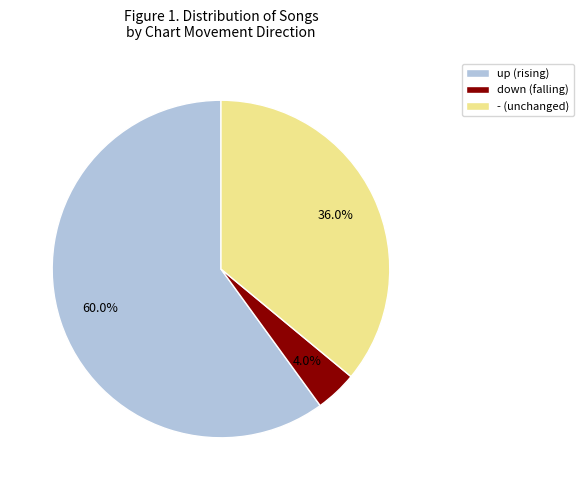

Which category has the smallest portion of the pie?

down